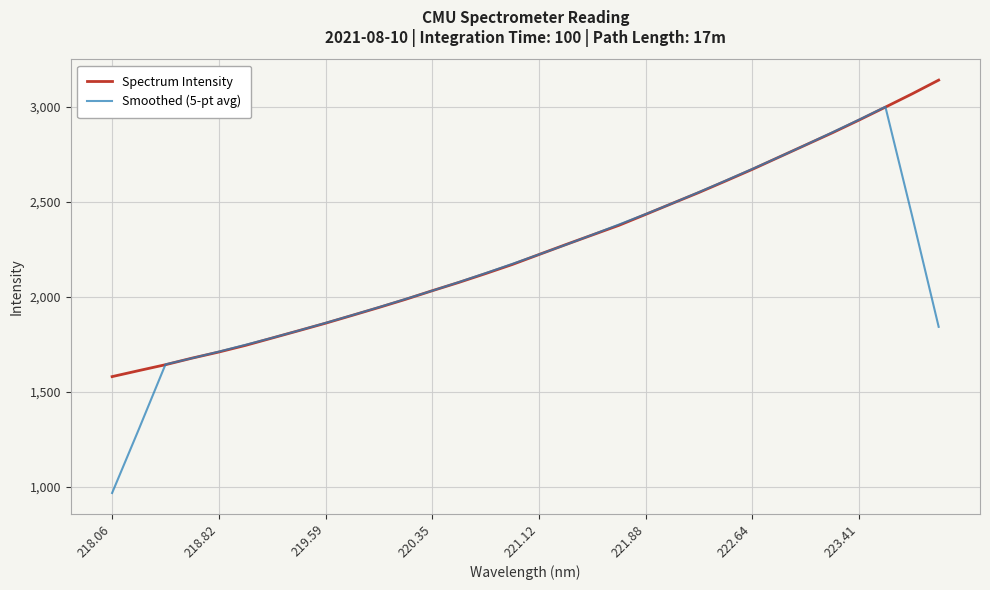

Which series has the widest spread of values?

Smoothed (5-pt avg)